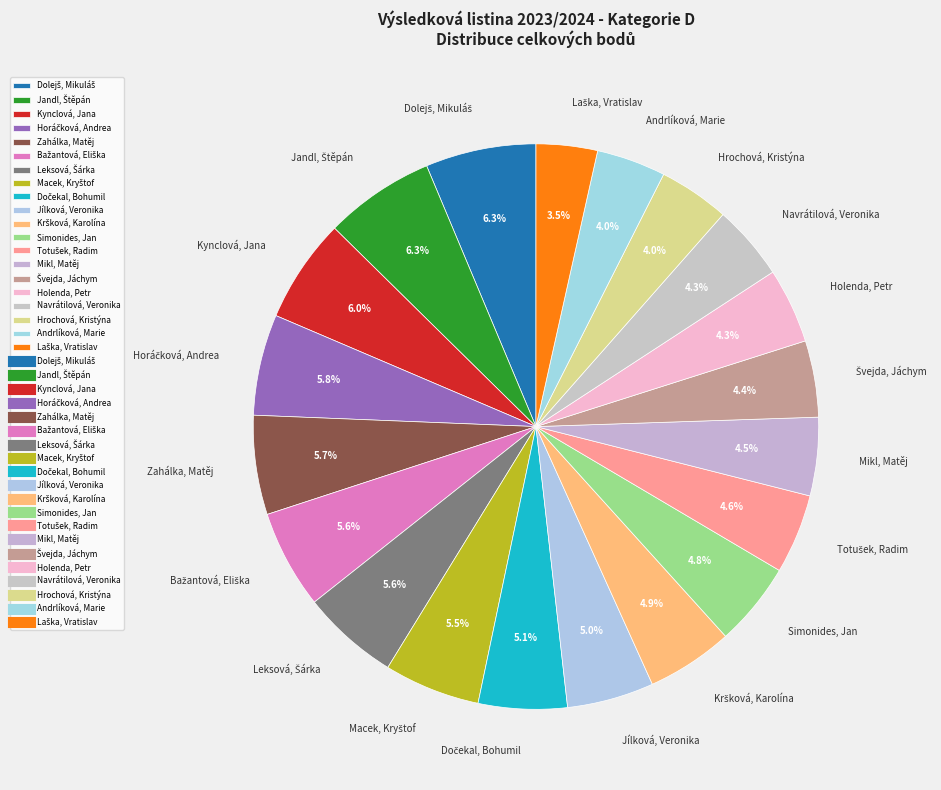

Between Mikl, Matěj and Zahálka, Matěj, which is larger?

Zahálka, Matěj